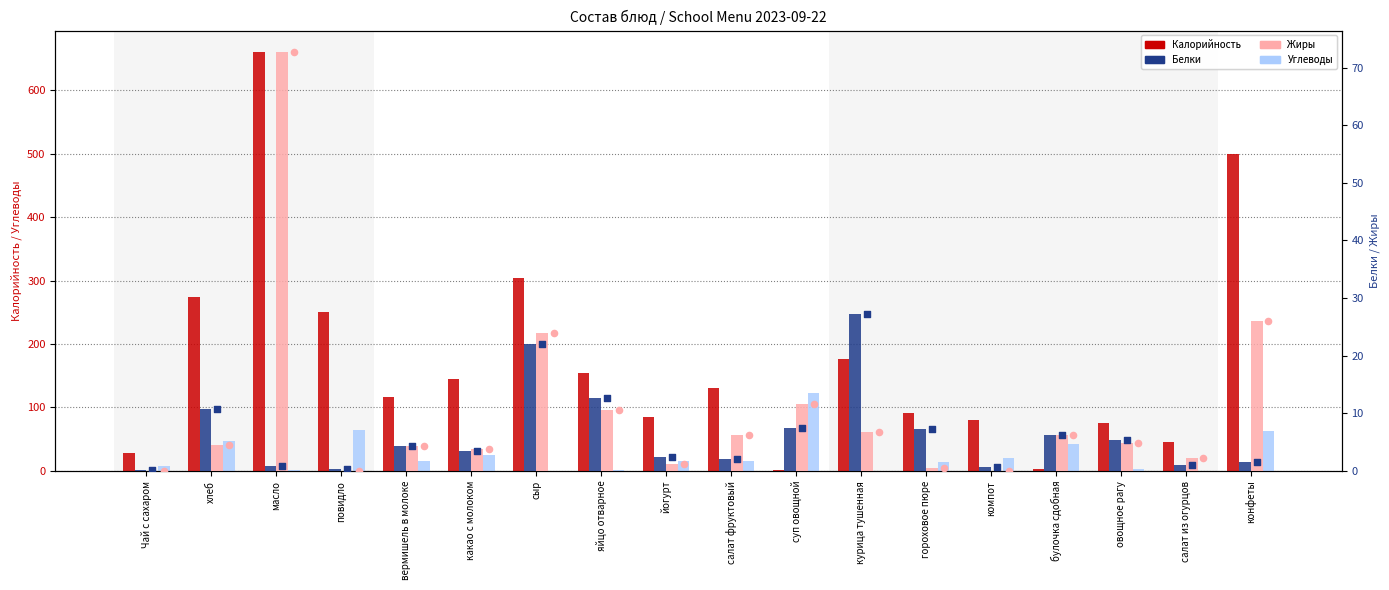

Which series has the largest total across all categories?

Калорийность